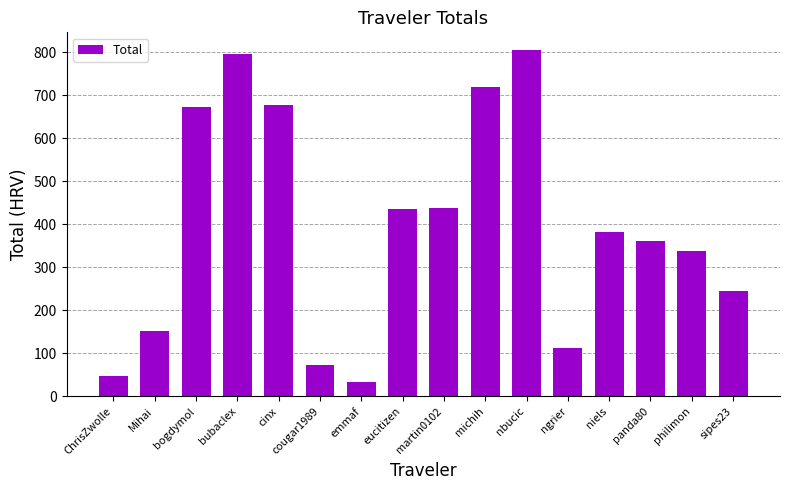

At which category does the chart reach its minimum across all series?

emmaf